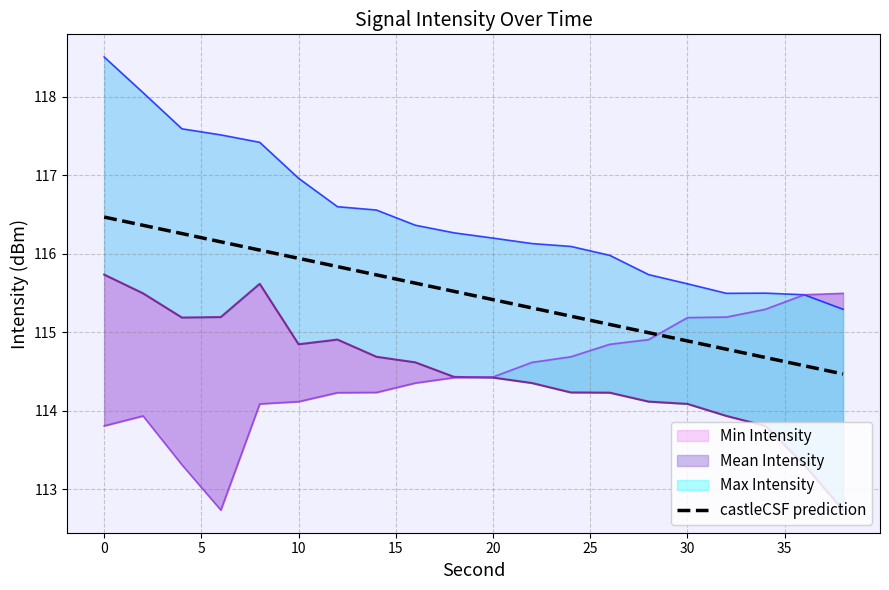

What is the value of the 6th point from the left?

115.9